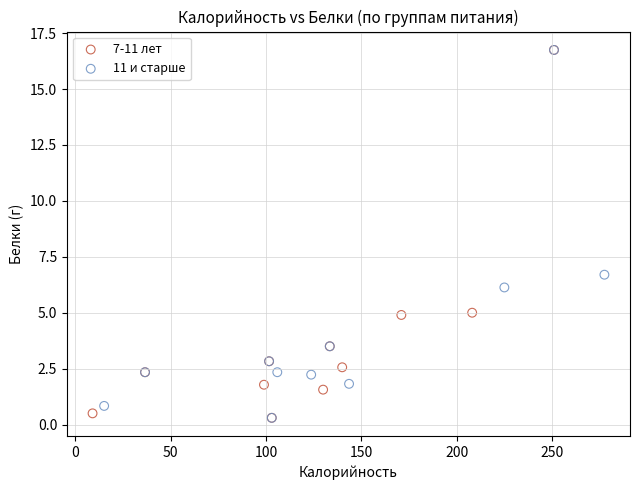

What are all the series names shown in the legend?

7-11 лет, 11 и старше